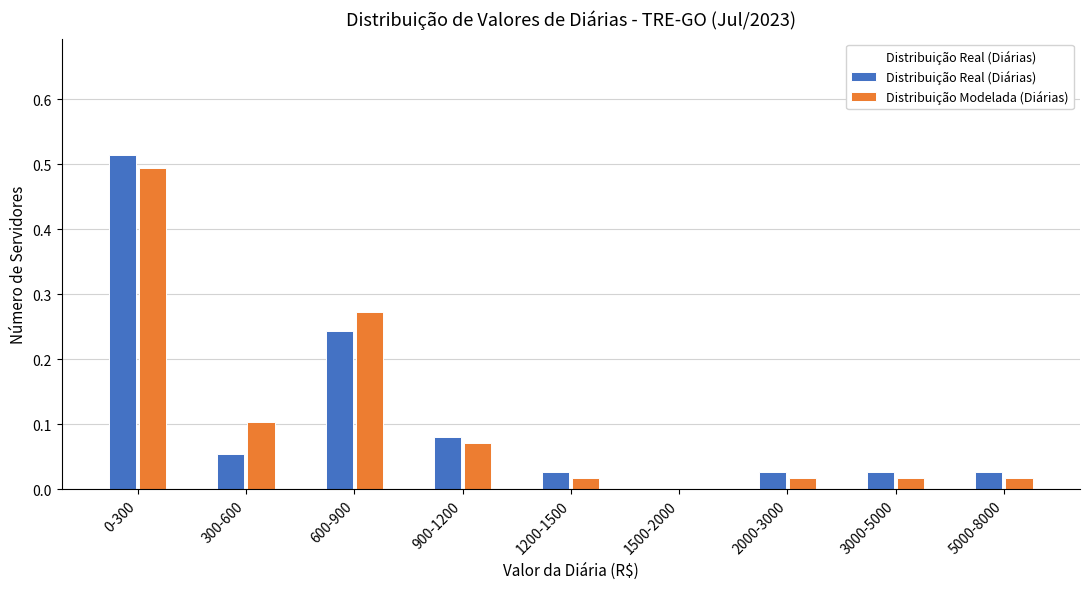

How many data points in Distribuição Modelada (Diárias) are above 0?

8